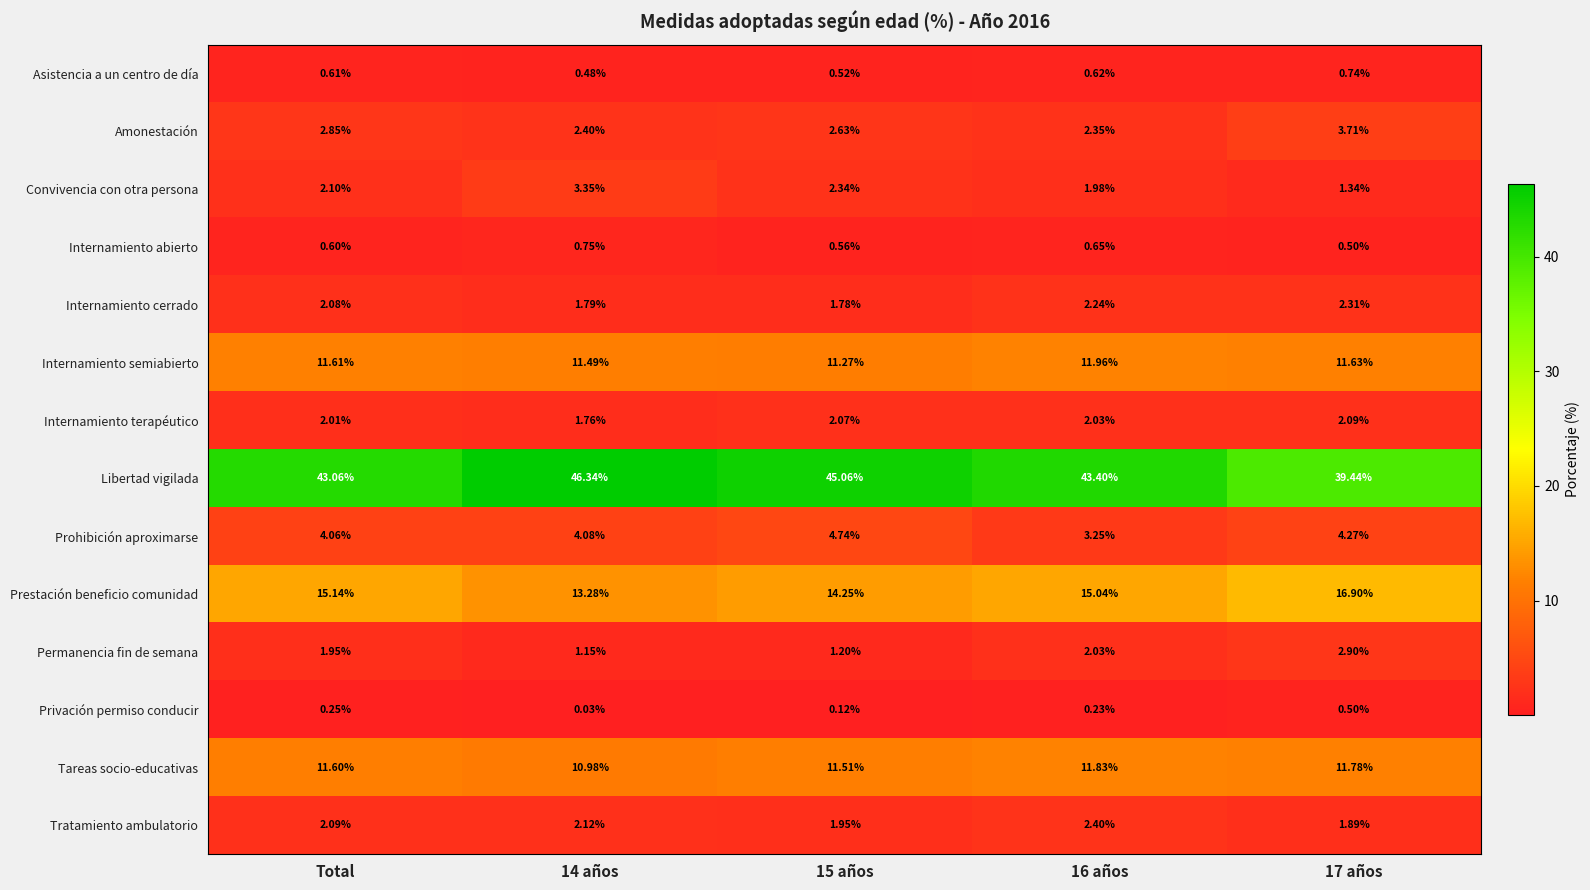

Rank the series by their maximum value, from highest to lowest.

Libertad vigilada, Prestación beneficio comunidad, Internamiento semiabierto, Tareas socio-educativas, Prohibición aproximarse, Amonestación, Convivencia con otra persona, Permanencia fin de semana, Tratamiento ambulatorio, Internamiento cerrado, Internamiento terapéutico, Internamiento abierto, Asistencia a un centro de día, Privación permiso conducir